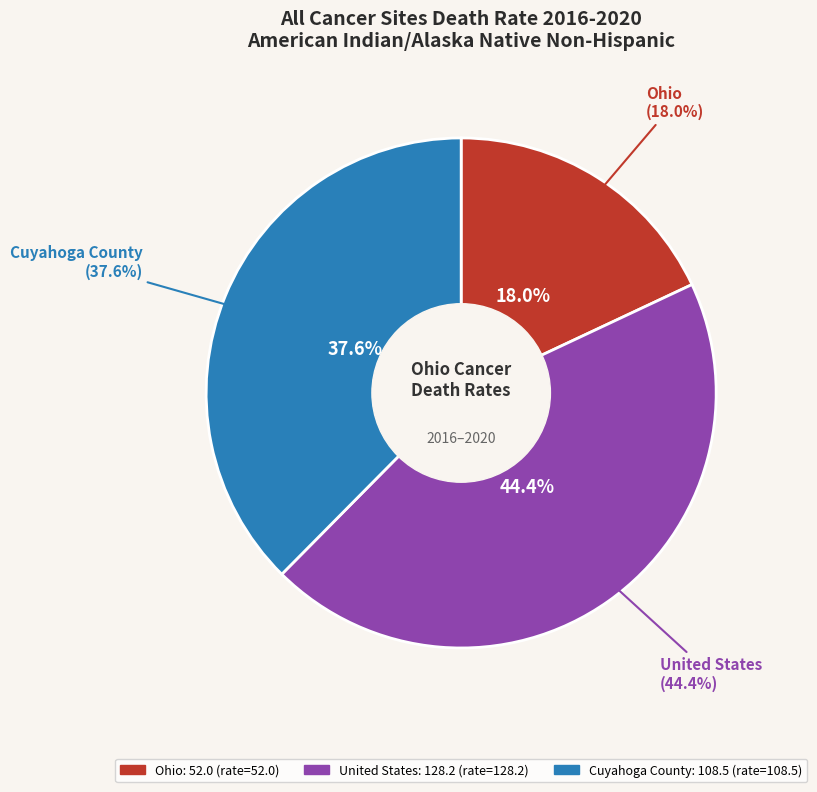

To the nearest percent, what is the difference between the Ohio and Cuyahoga County slice percentages?

20%